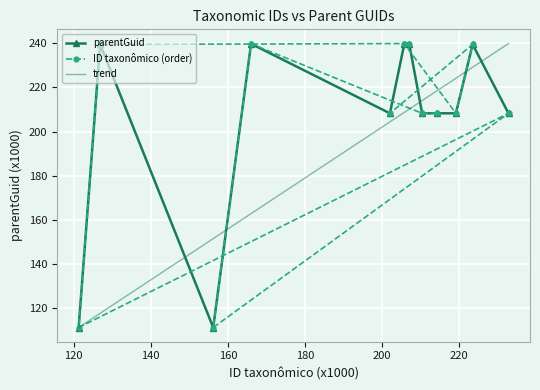

What are all the series names shown in the legend?

parentGuid, ID taxonômico (order), trend